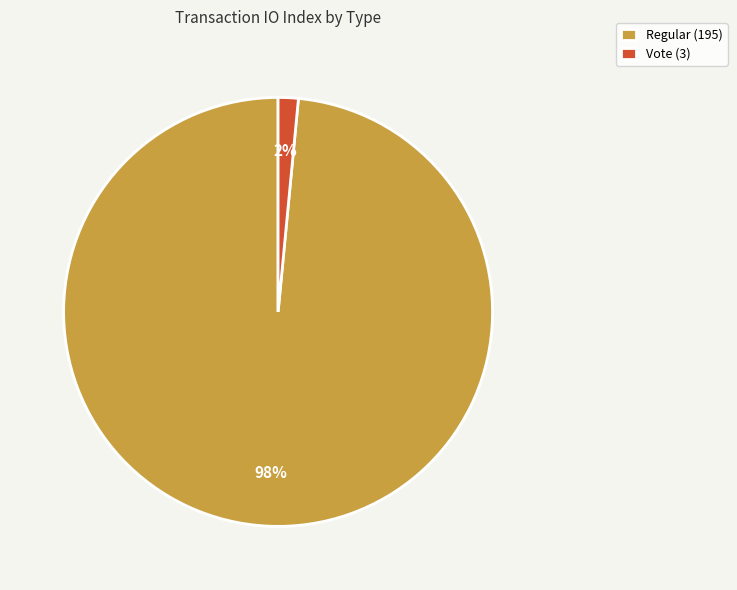

What is the largest slice in the pie chart?

Regular (195)